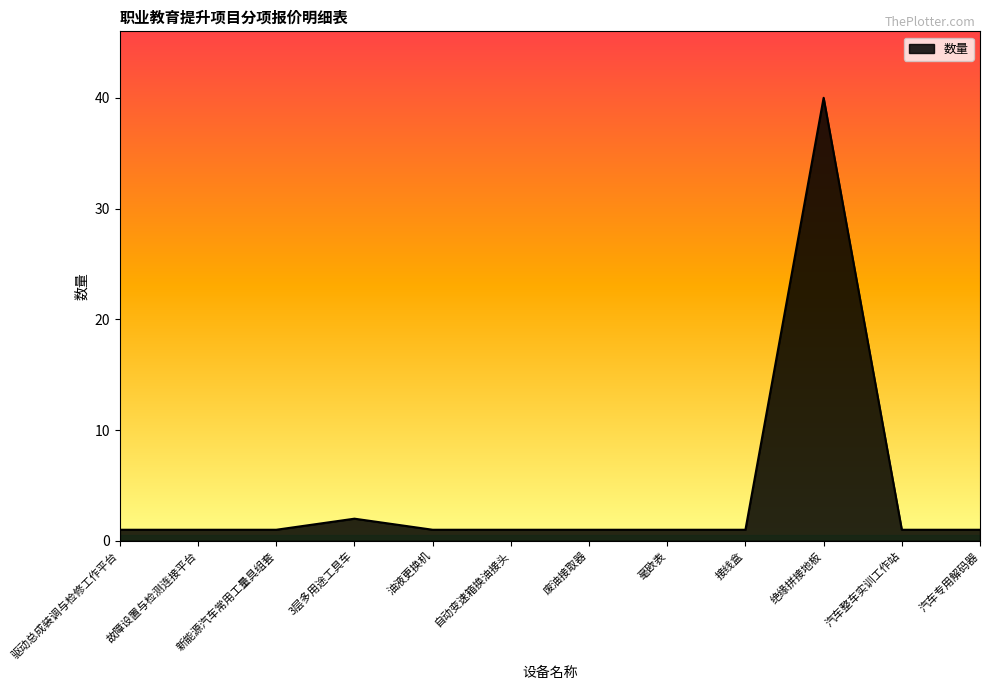

At which label is the value closest to 20?

3层多用途工具车